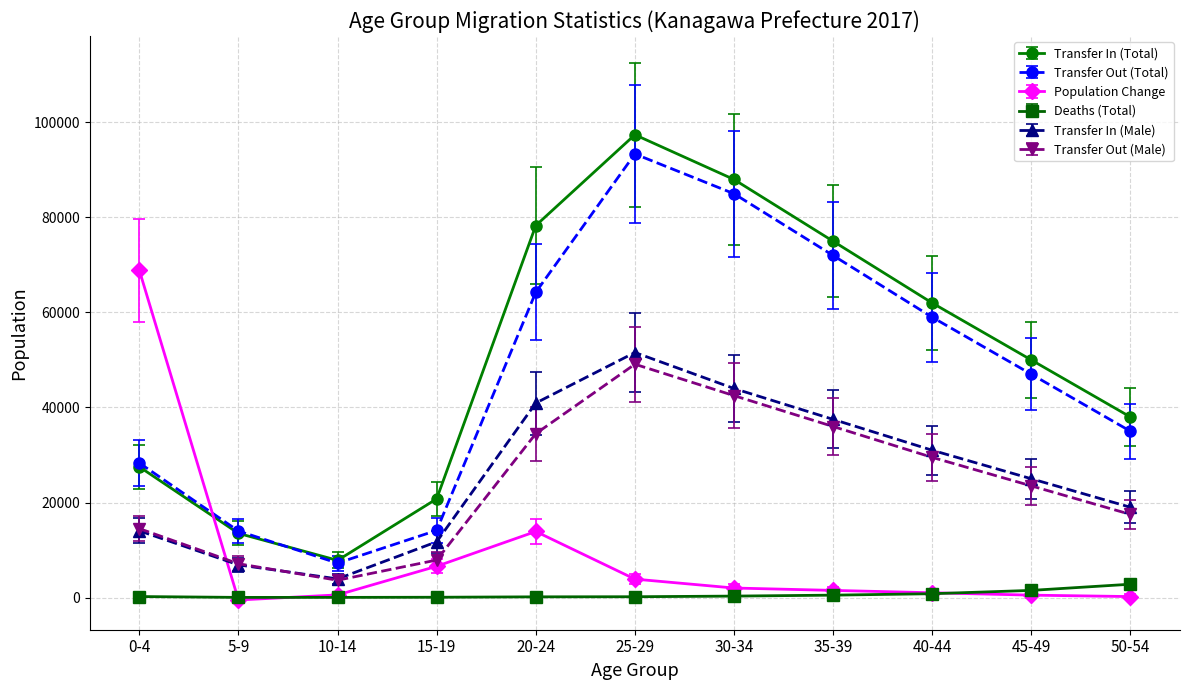

At which label does Transfer Out (Total) reach its peak?

25-29